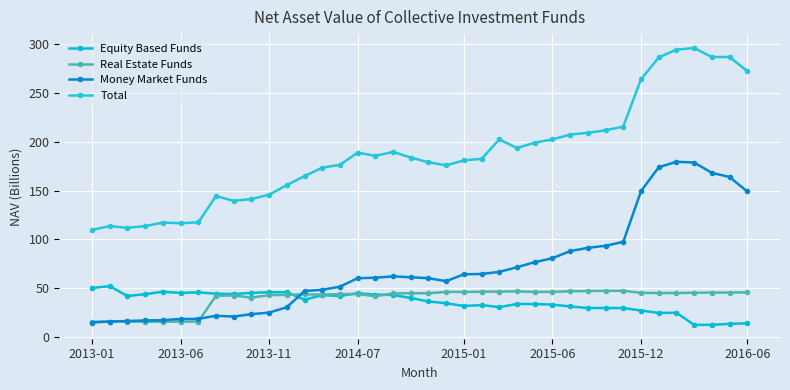

True or false: Real Estate Funds has more than 2 points higher than both neighbors.

True